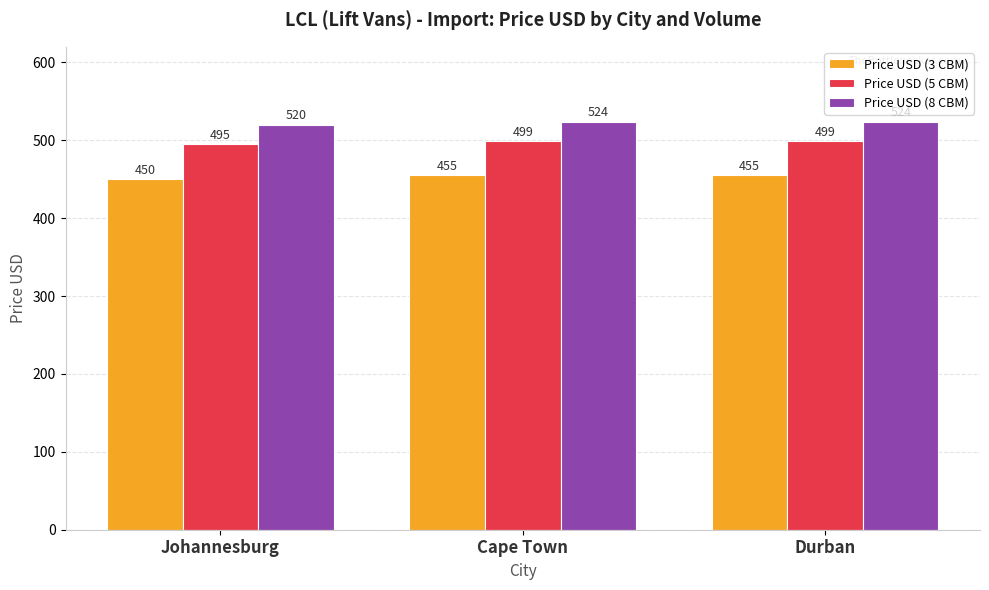

Reading left to right, transcribe all the data shown in this chart.

Price USD (3 CBM): 450	455	455
Price USD (5 CBM): 495	499	499
Price USD (8 CBM): 520	524	524